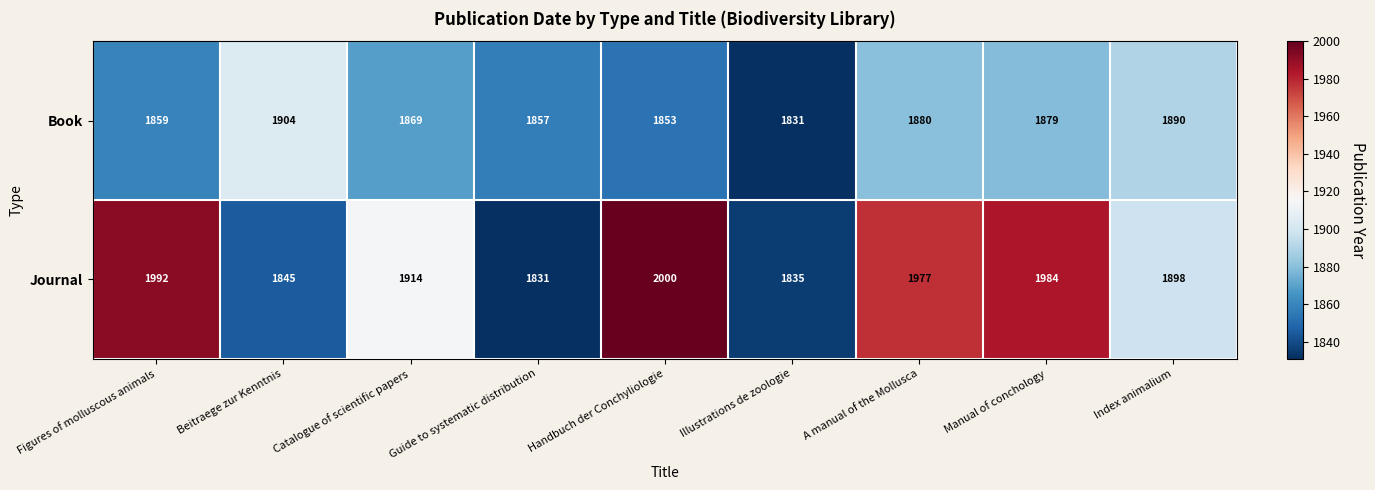

What is the smallest value displayed?

1831